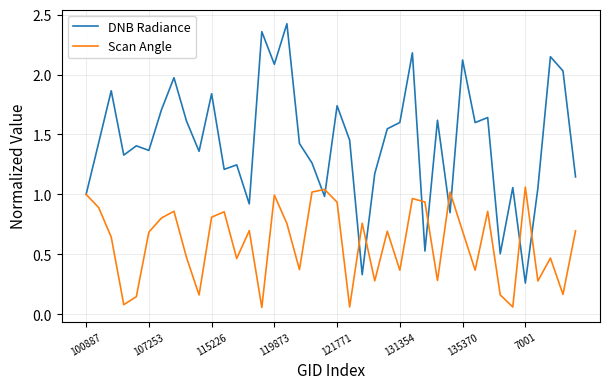

Which series has the largest total across all categories?

DNB Radiance